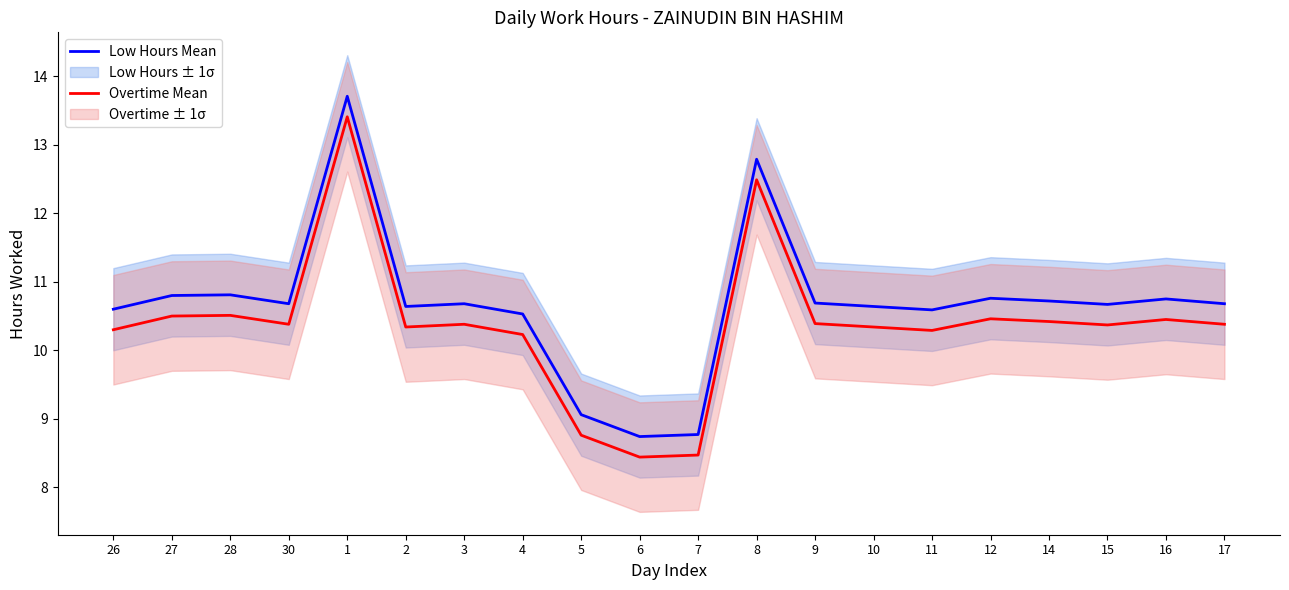

At which category does Overtime Mean reach its first local peak?

28